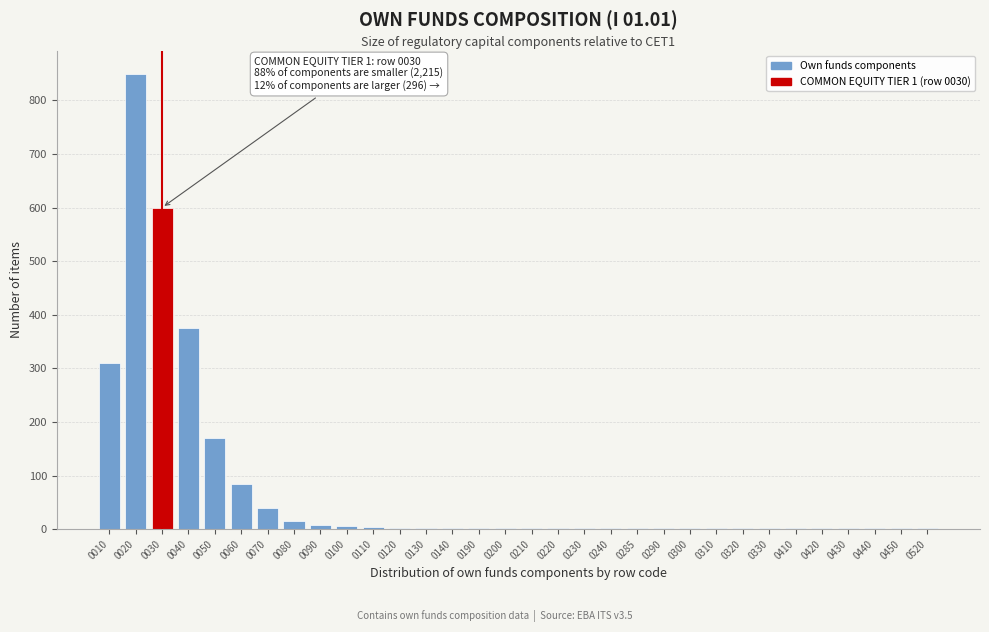

Which category has the highest value across all series?

0020